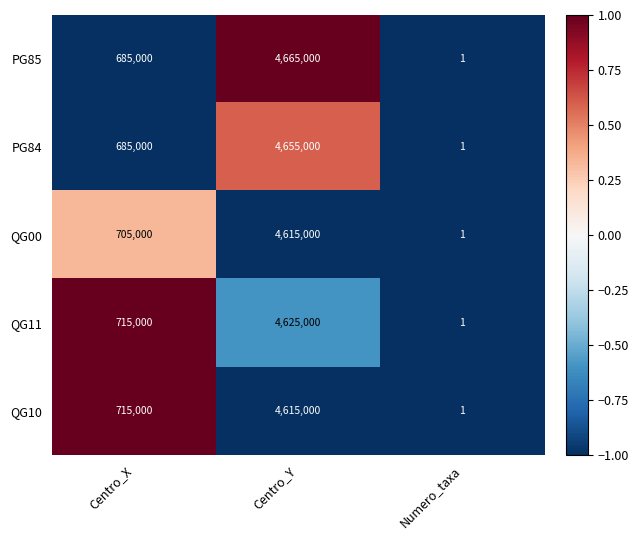

Which series has the widest spread of values?

PG85